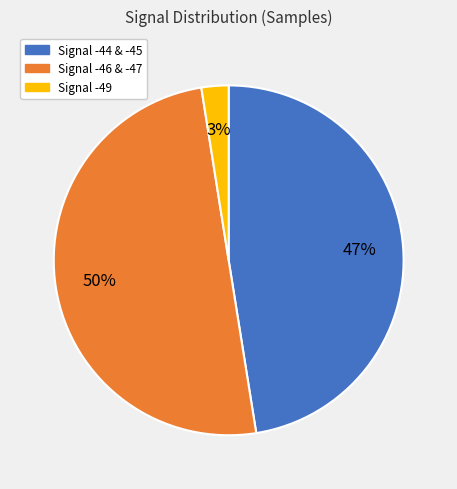

To the nearest percent, what is the average slice percentage?

33%